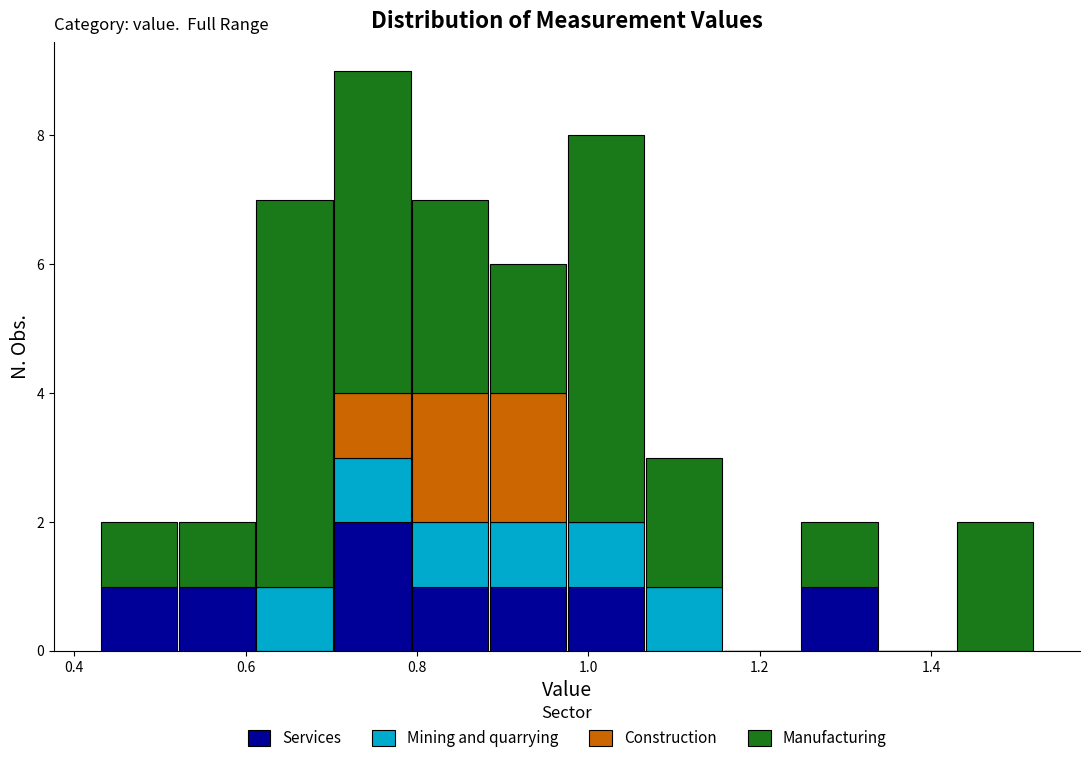

Reading left to right, transcribe this chart: for each stacked bar, give the range it covers on the x-axis and its total height. Neither the bar edges nor the heights are printed on the chart, so give them approximately, as read against the axes.

0.44 to 0.52: 2
0.52 to 0.62: 2
0.62 to 0.70: 7
0.70 to 0.80: 9
0.80 to 0.88: 7
0.88 to 0.98: 6
0.98 to 1.06: 8
1.06 to 1.16: 3
1.16 to 1.24: 0
1.24 to 1.34: 2
1.34 to 1.42: 0
1.42 to 1.52: 2